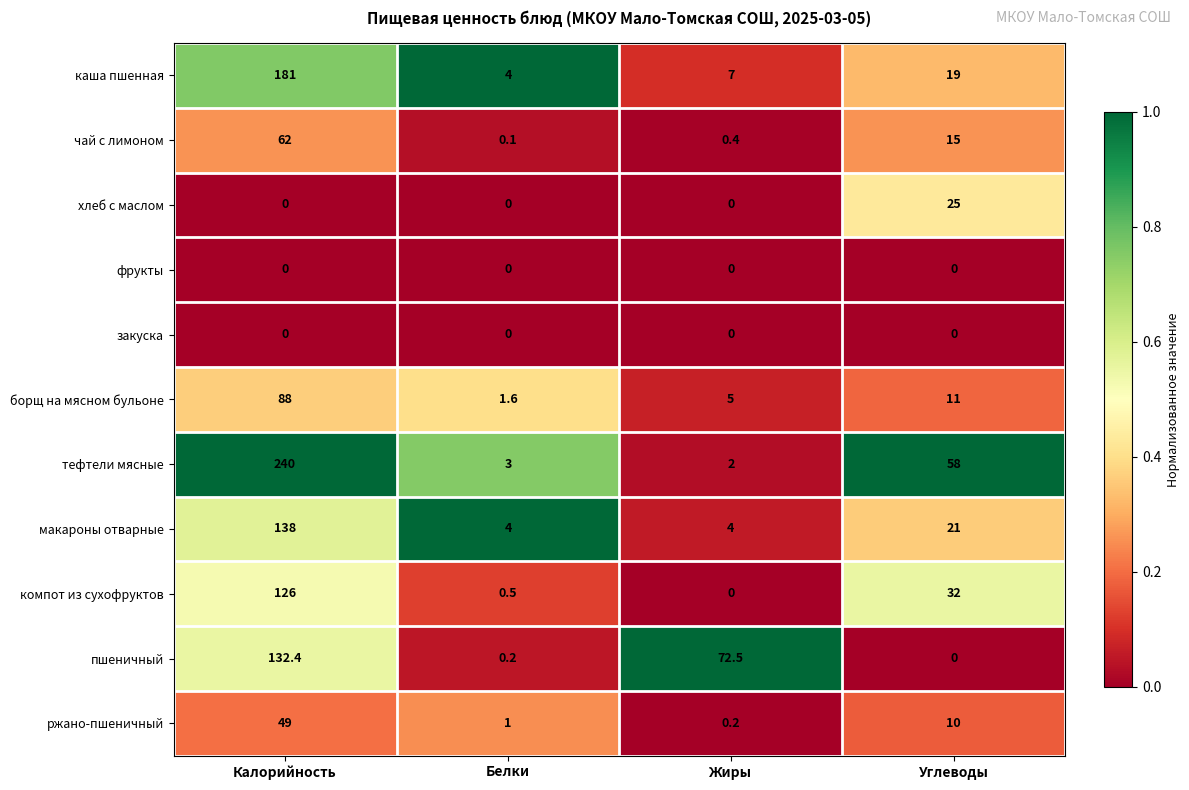

At which label does компот из сухофруктов first exceed 32?

Калорийность